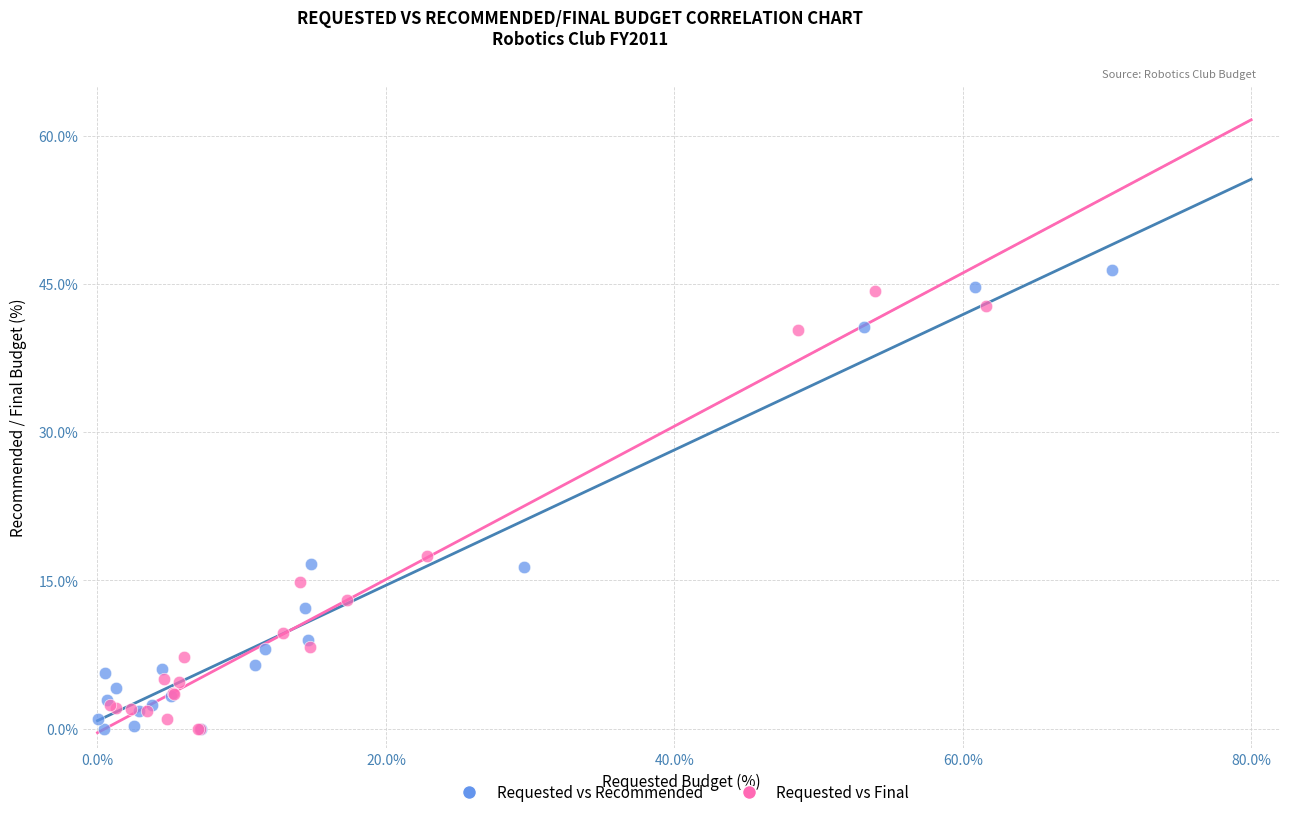

Which series has the largest Y range (max minus min)?

Requested vs Recommended